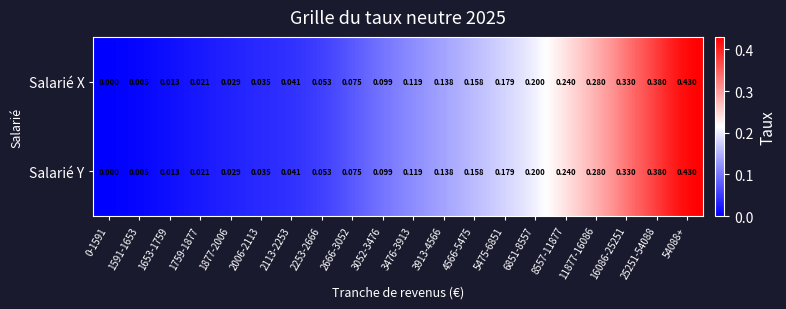

Is the value of Salarié Y at 5475-6851 greater than the value of Salarié X at 3052-3476?

Yes